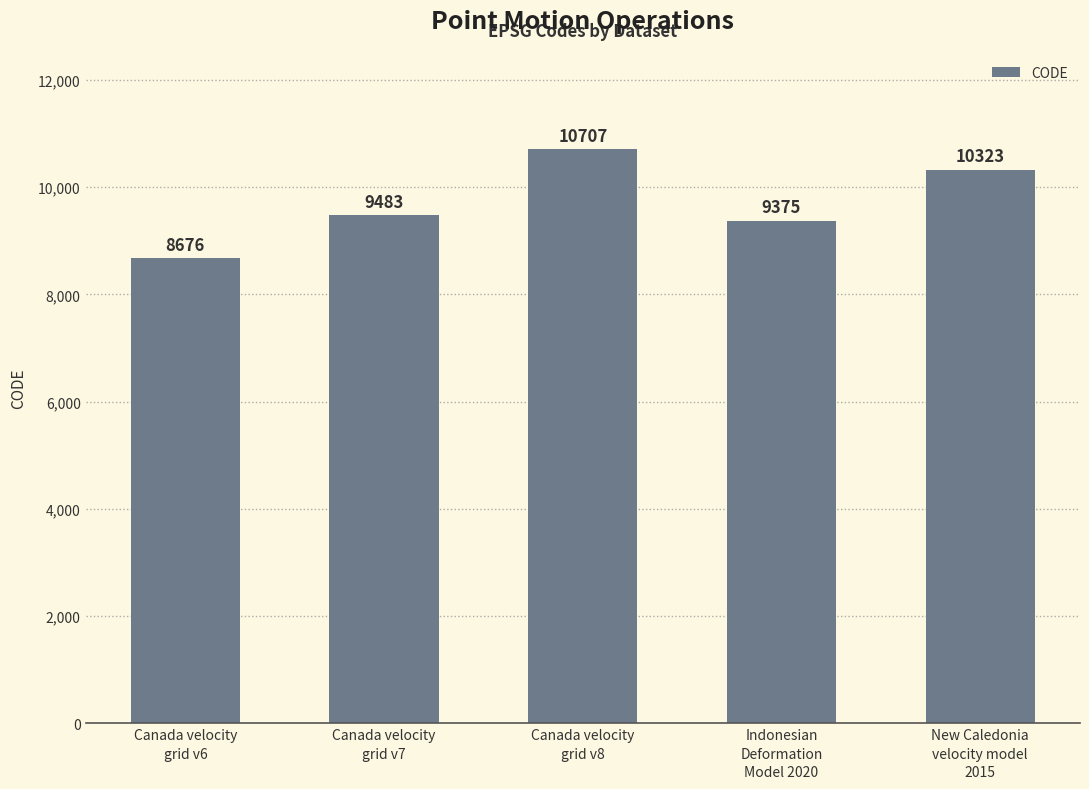

What is the smallest value displayed?

8676